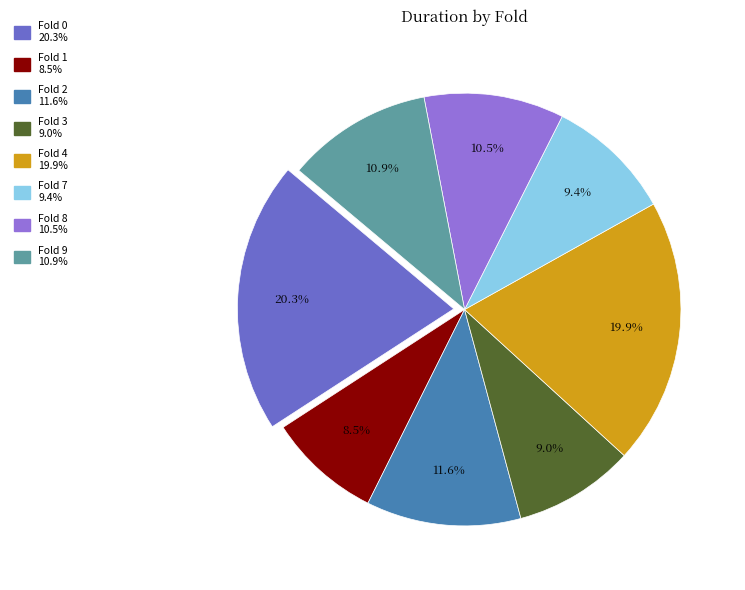

How many segments does this pie chart have?

8